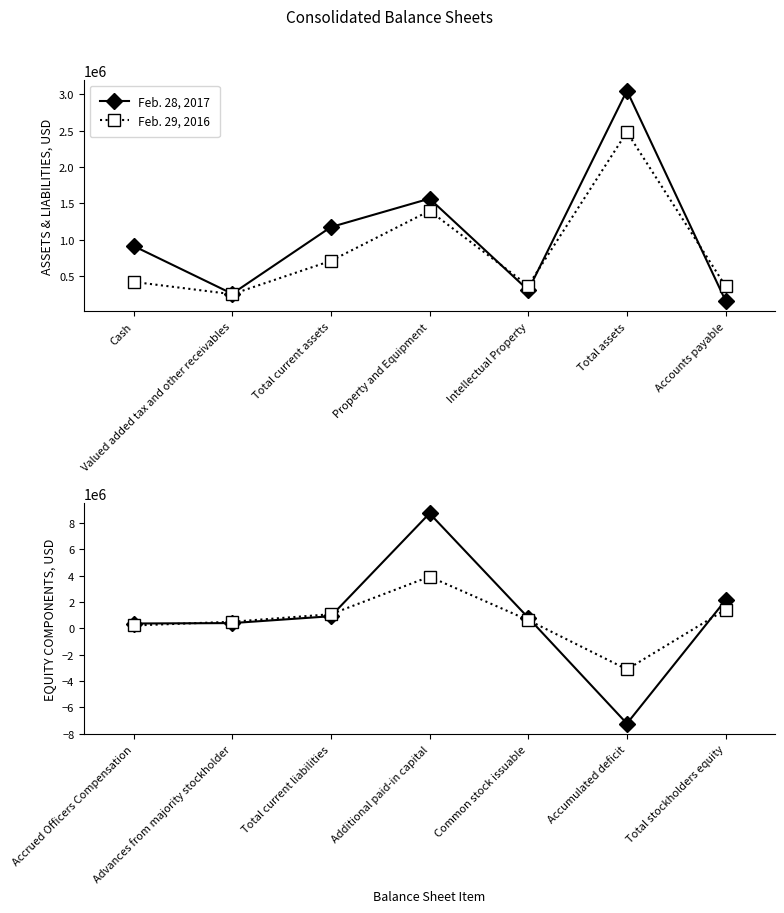

How many lines are shown in the chart?

2